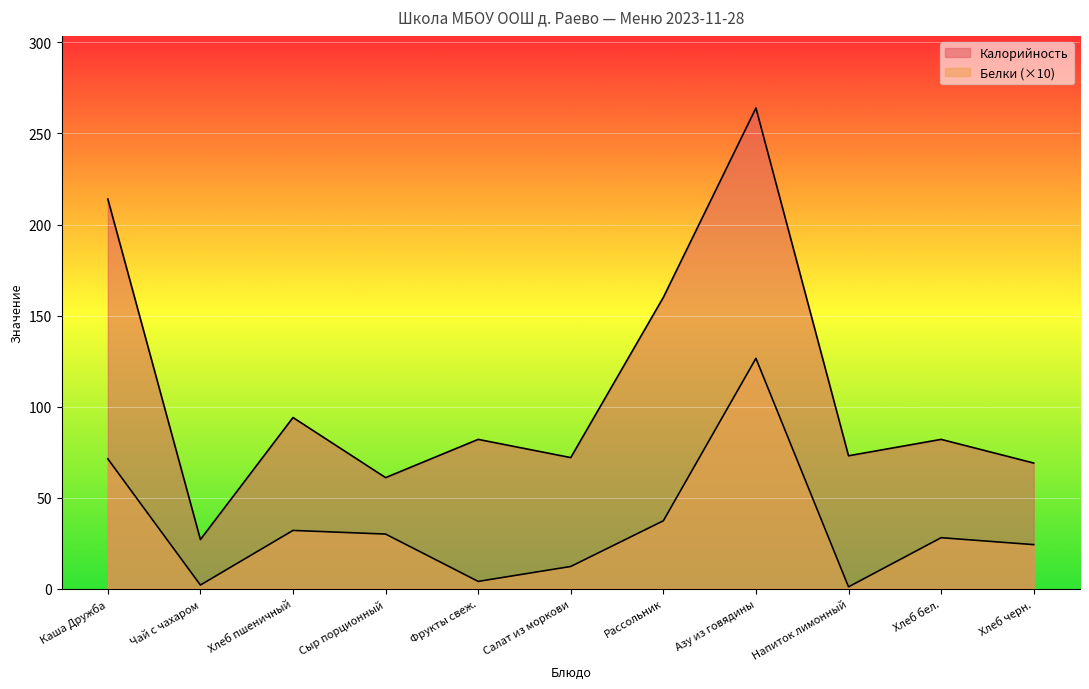

What are all the series names shown in the legend?

Калорийность, Белки